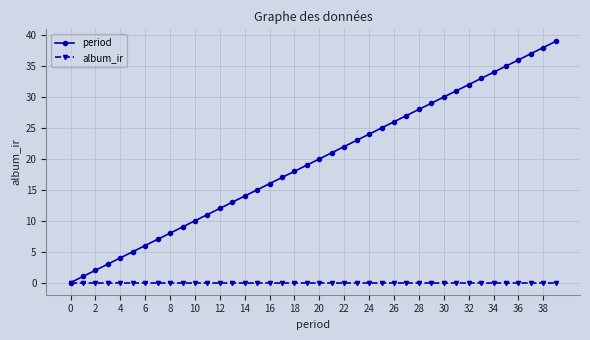

What are all the series names shown in the legend?

period, album_ir